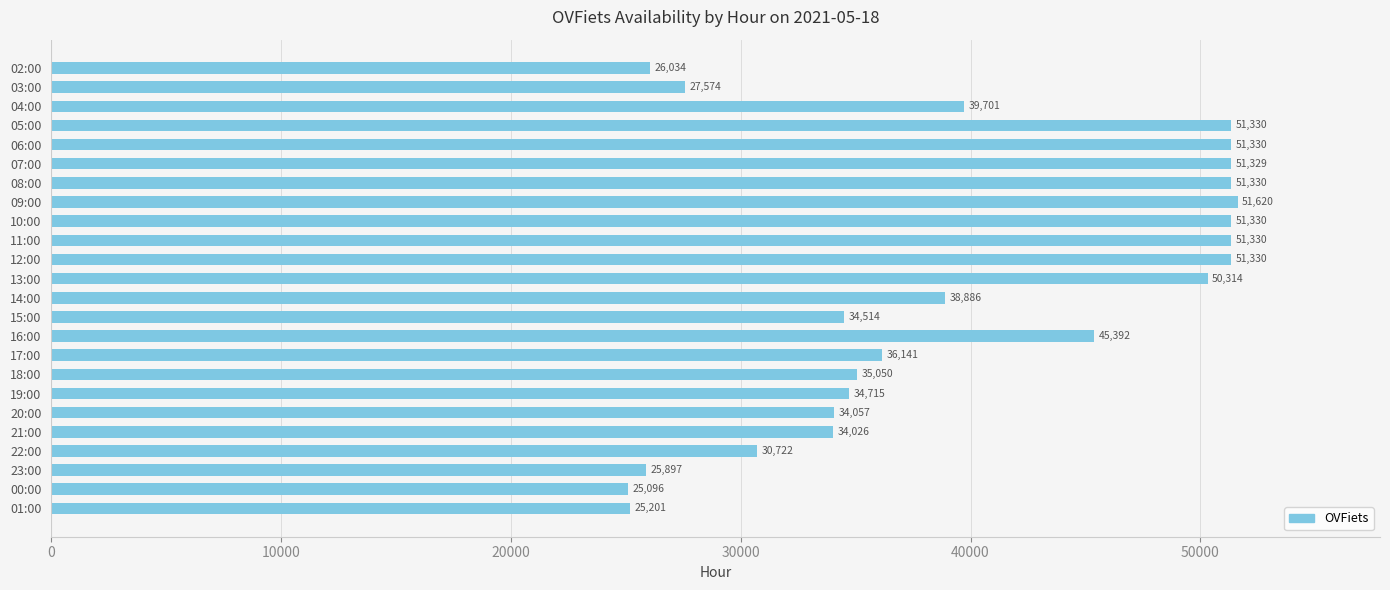

What is the label of the 8th bar from the top?

09:00